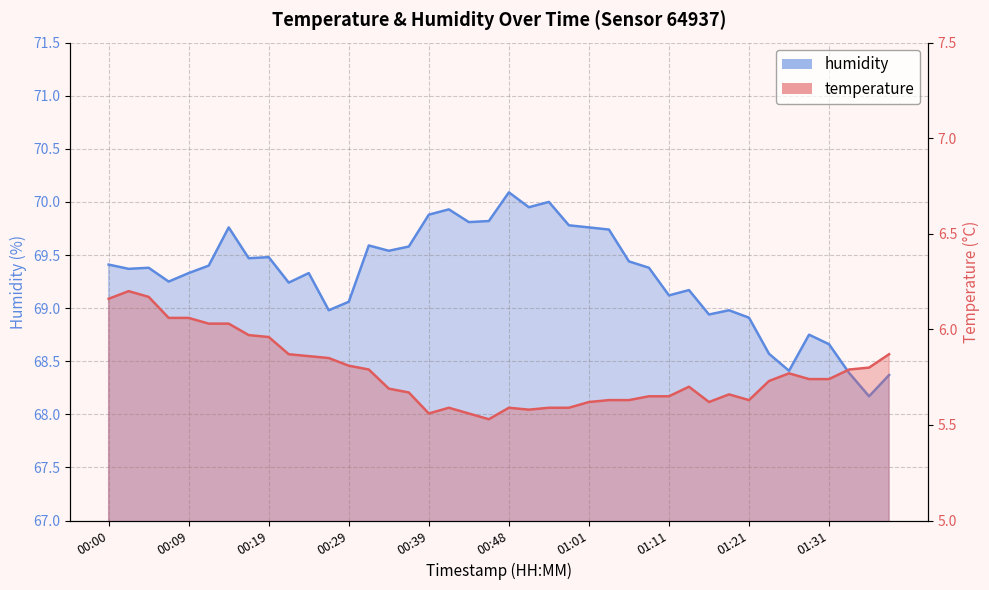

What position from the right is 00:51?

19